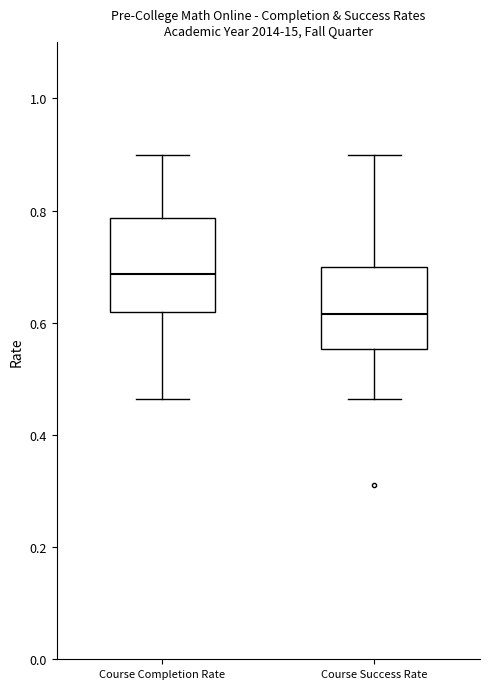

Where does the lower whisker of the box for Course Success Rate end on the y-axis? The values are not printed on the chart, so give them approximately, as read against the axis.

0.46